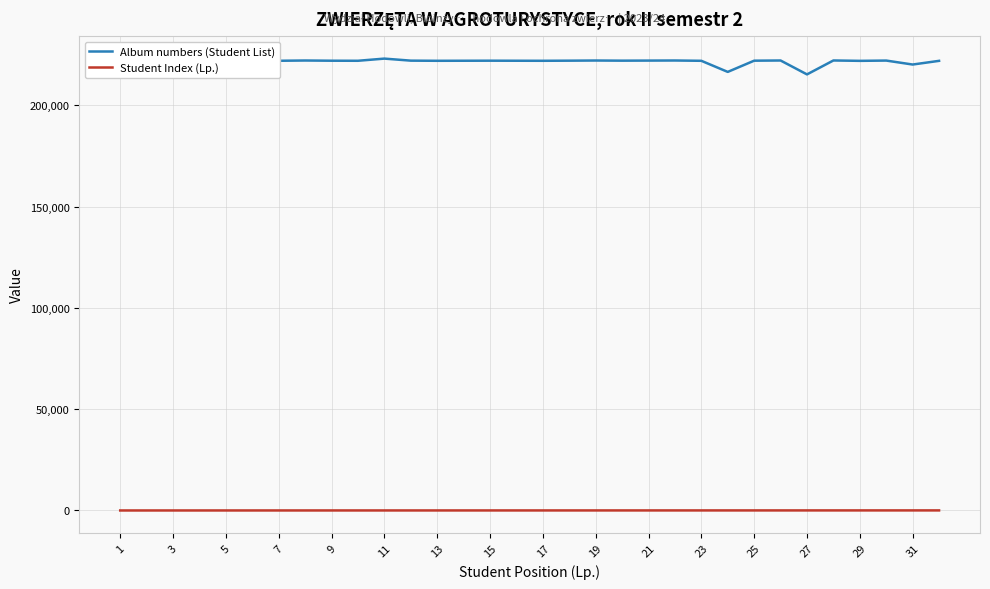

Is this an area chart (filled region under the line)?

No